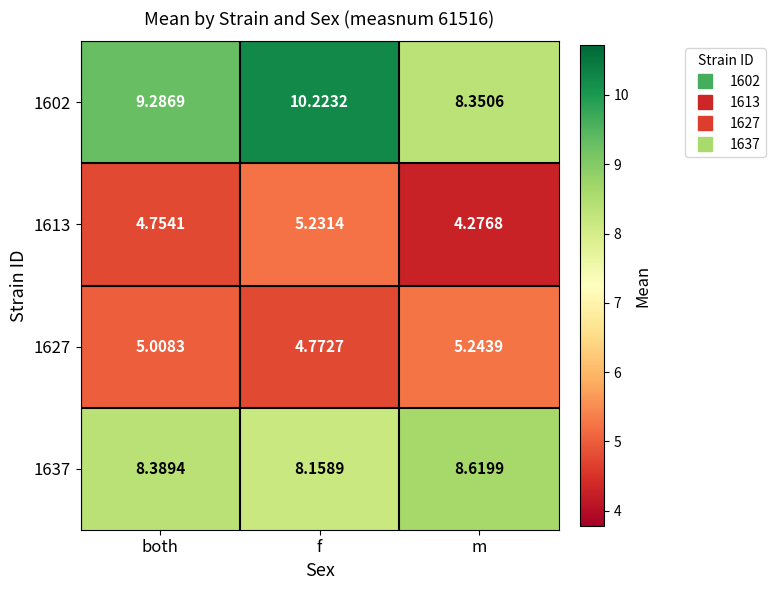

Is the value of 1627 at f greater than the value of 1637 at m?

No